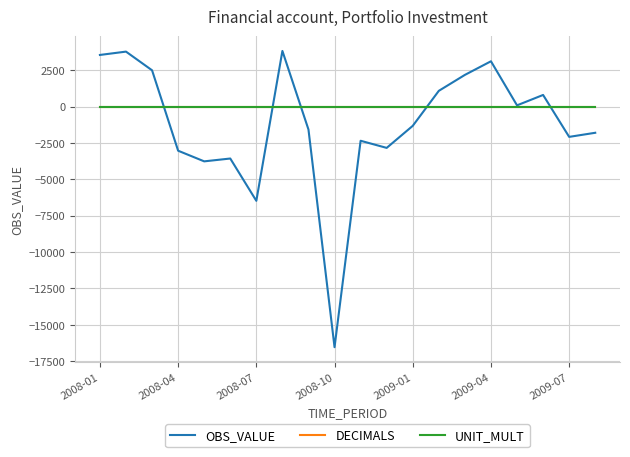

Which series has the largest range (max minus min)?

OBS_VALUE